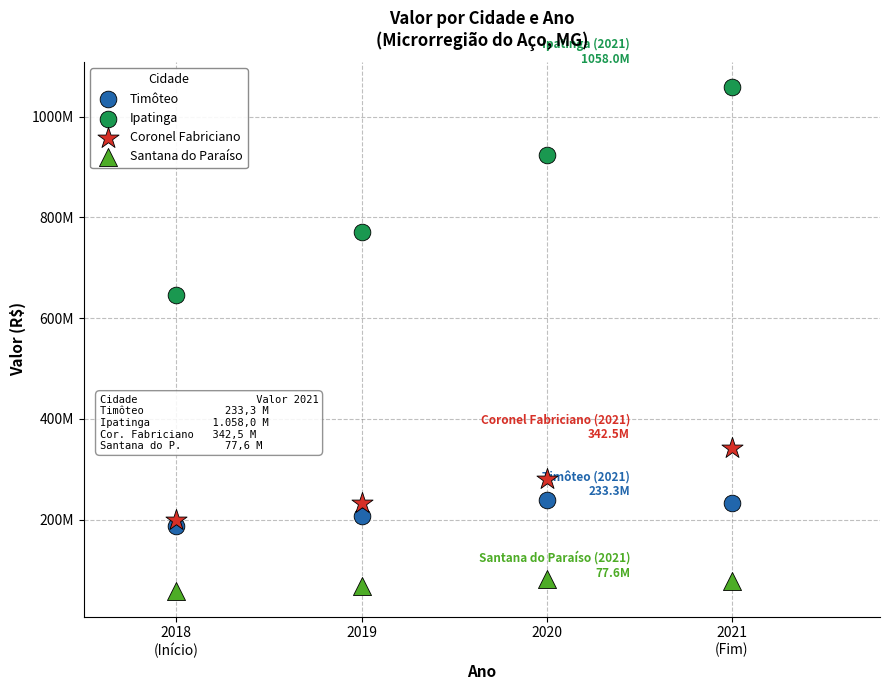

What are all the series names shown in the legend?

Timôteo, Ipatinga, Coronel Fabriciano, Santana do Paraíso